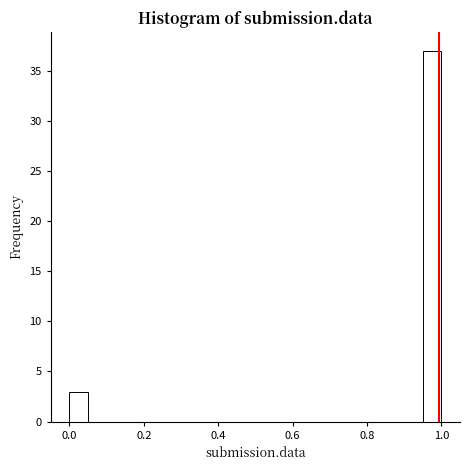

Around what value on the x-axis is the tallest bar? Give the approximate position of its centre, as read against the axis.

0.98